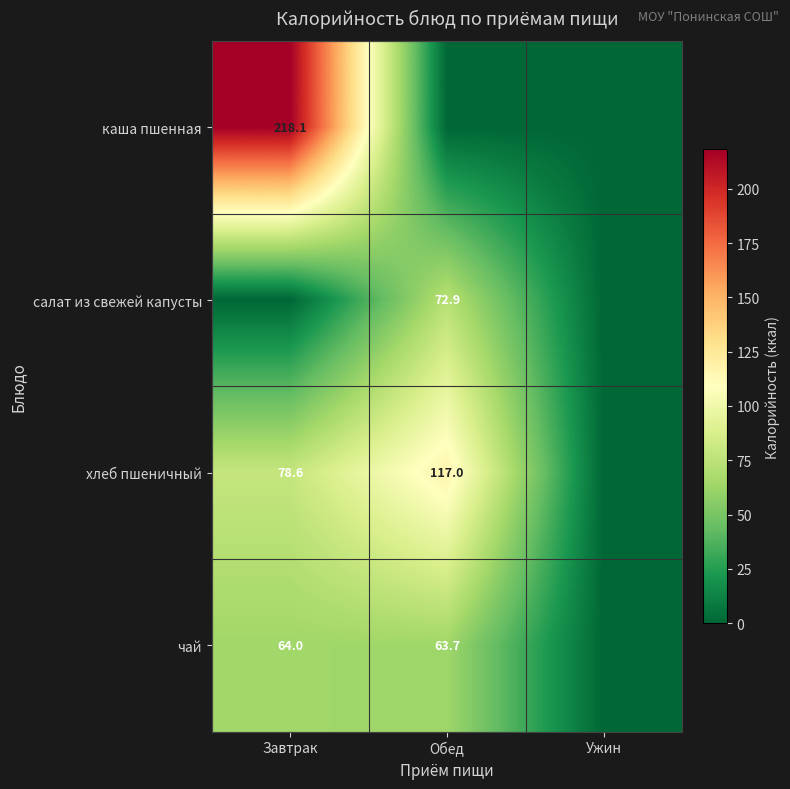

Is it true that чай equals 16.2 at Обед?

False